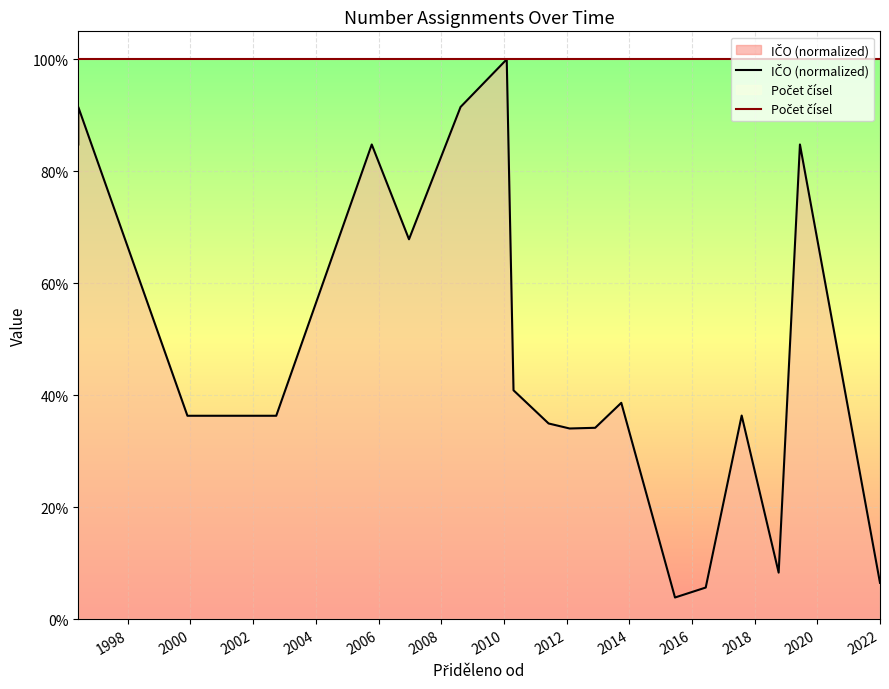

What is the total value across all series at 2002?

1.4